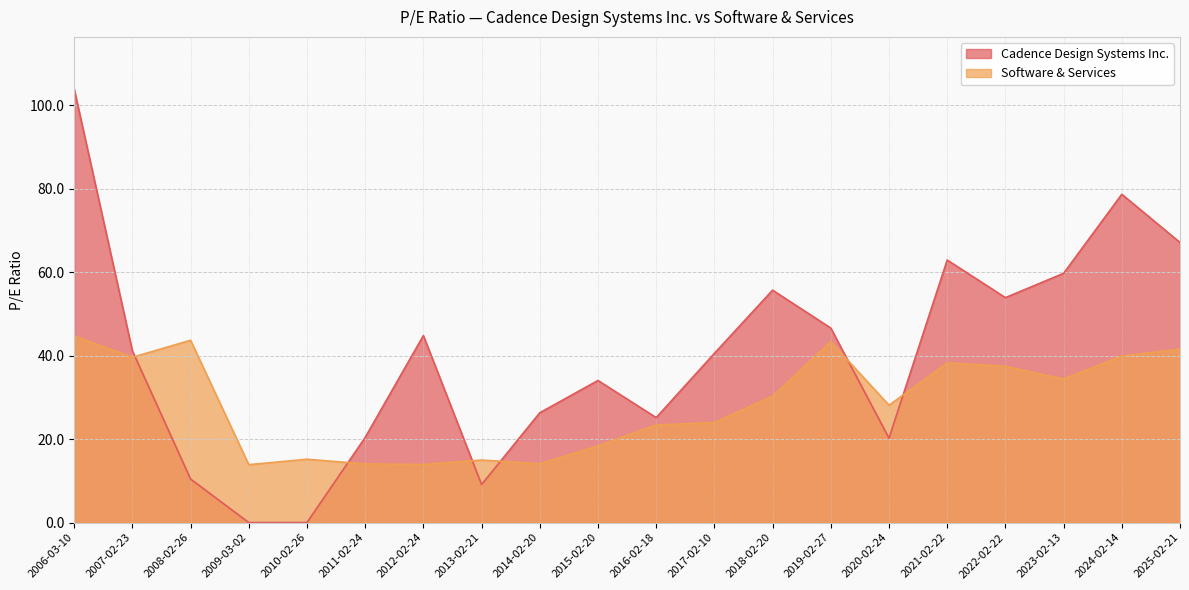

True or false: Cadence Design Systems Inc. and Software & Services intersect in this chart.

True